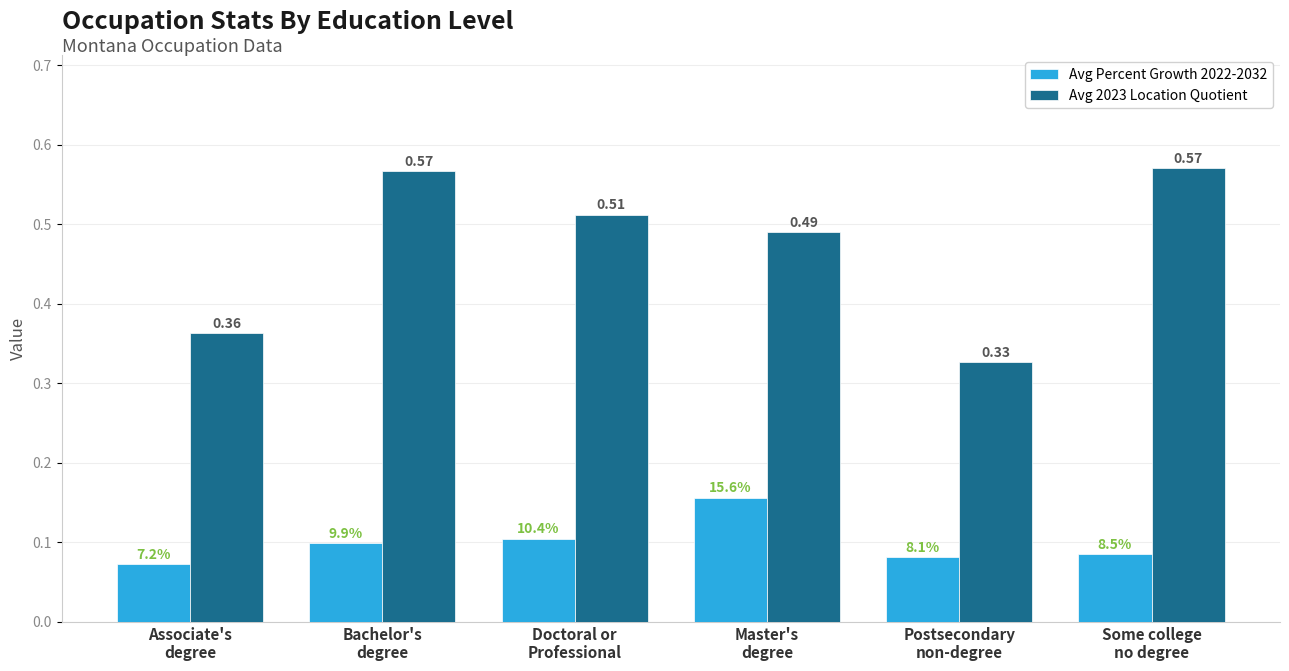

How many distinct data groups are displayed?

2